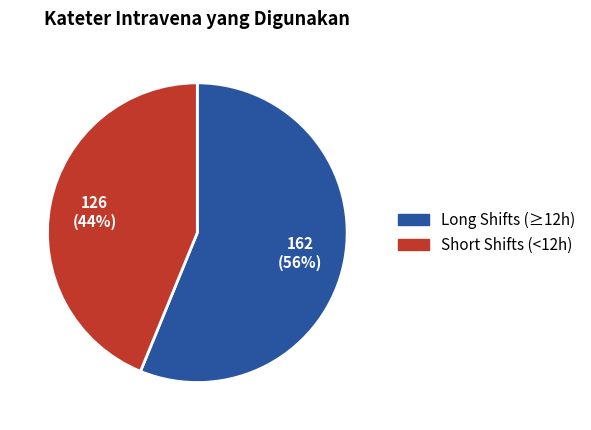

To the nearest percent, what is the average slice percentage?

50%